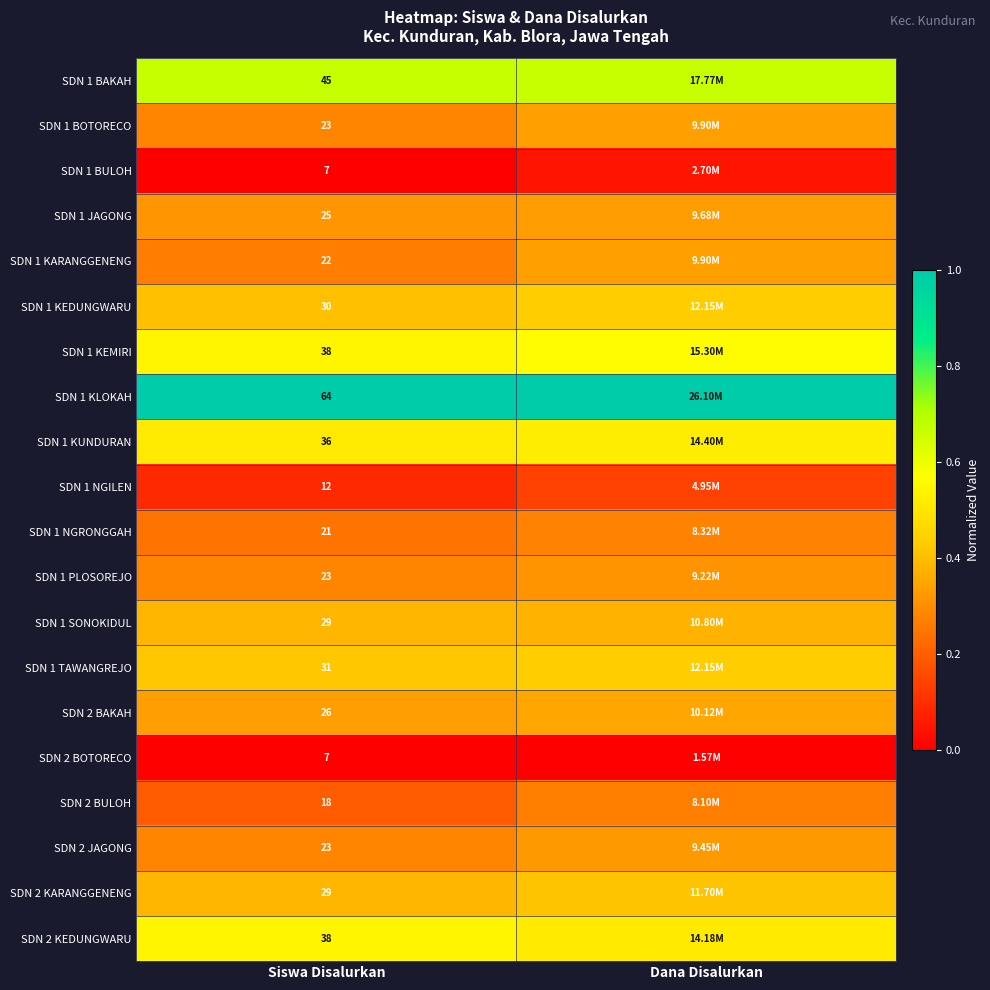

Is it true that SDN 1 SONOKIDUL equals 0.4 at Siswa Disalurkan?

True